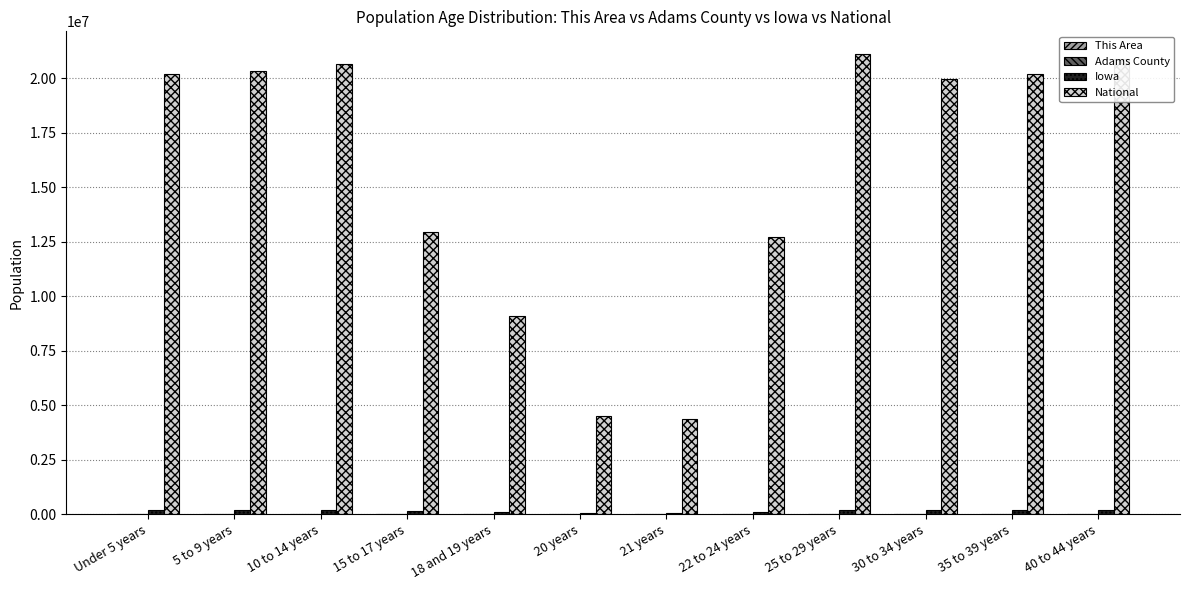

Which label corresponds to the largest value in the chart?

25 to 29 years